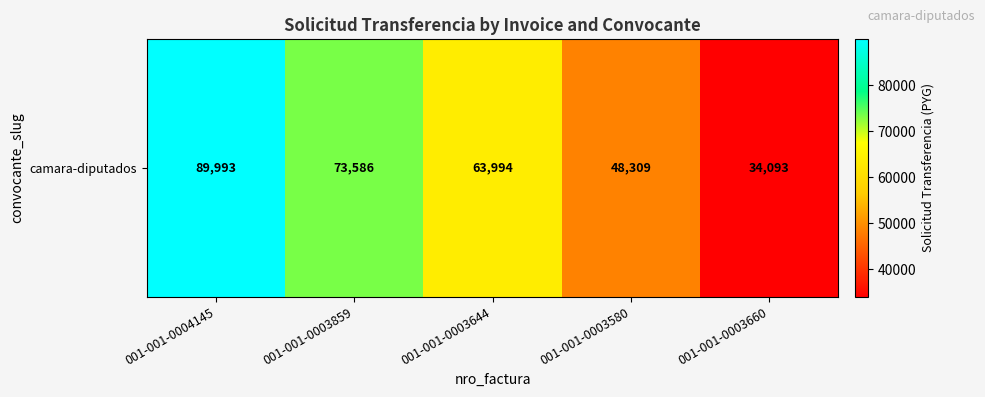

What is the minimum value shown in the chart?

34093